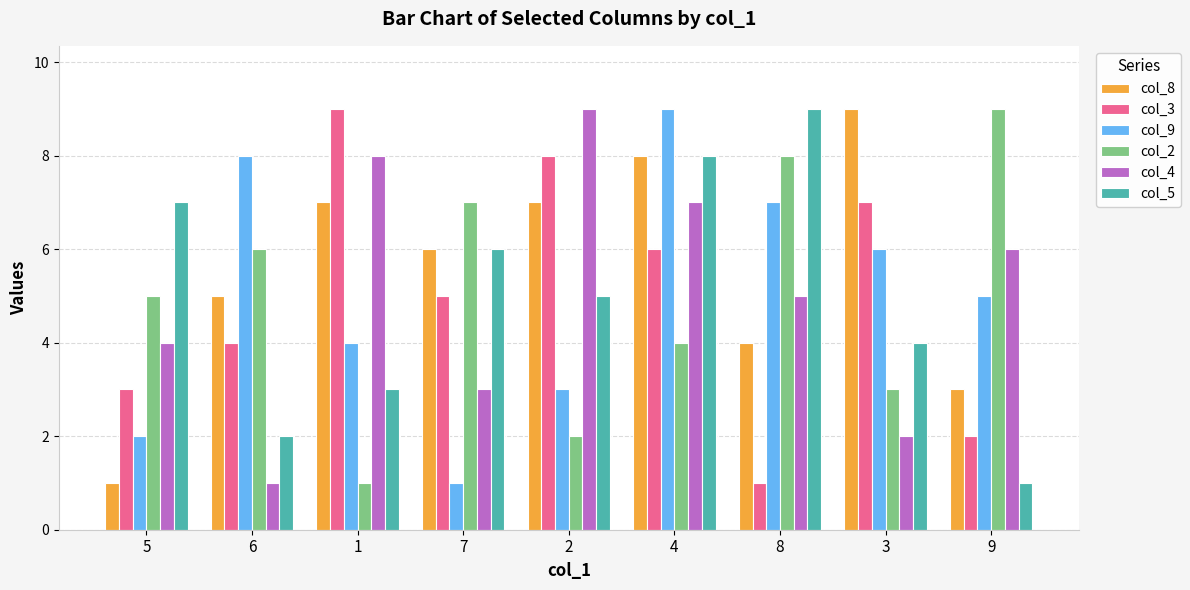

Count the col_4 values in the range 3 to 7.

5